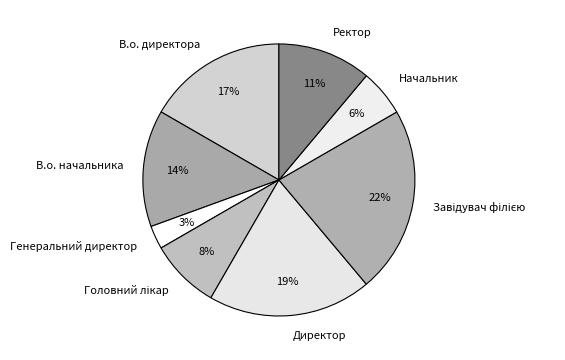

To the nearest percent, what is the average slice percentage?

12%